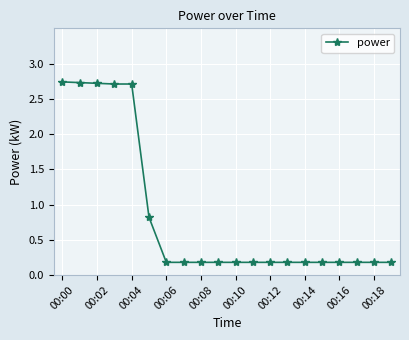

What is the value of the 19th point from the left?

0.2